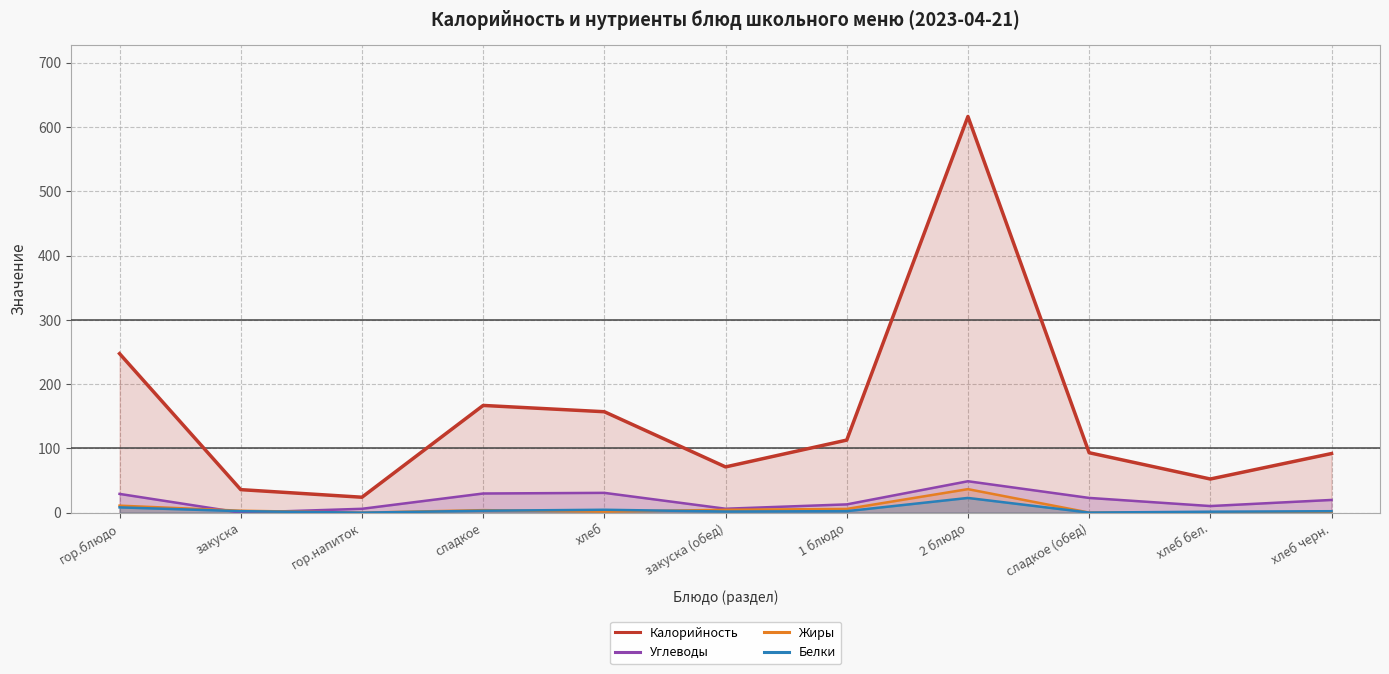

What is the difference between the second highest and second lowest values in the Жиры series?

10.8